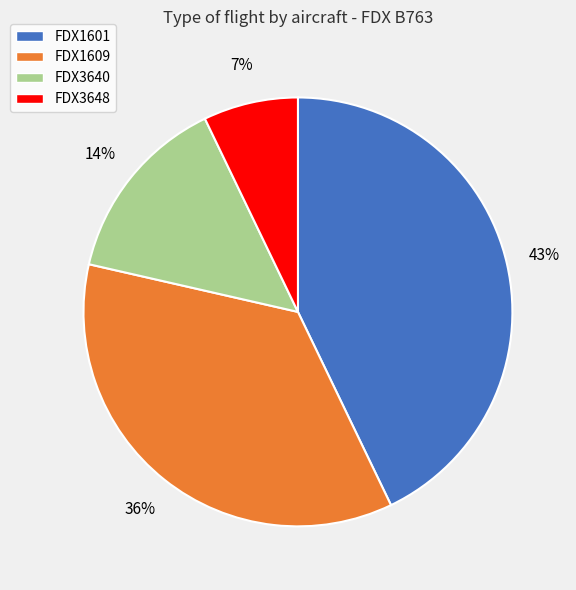

What is the smallest slice in the pie chart?

FDX3648